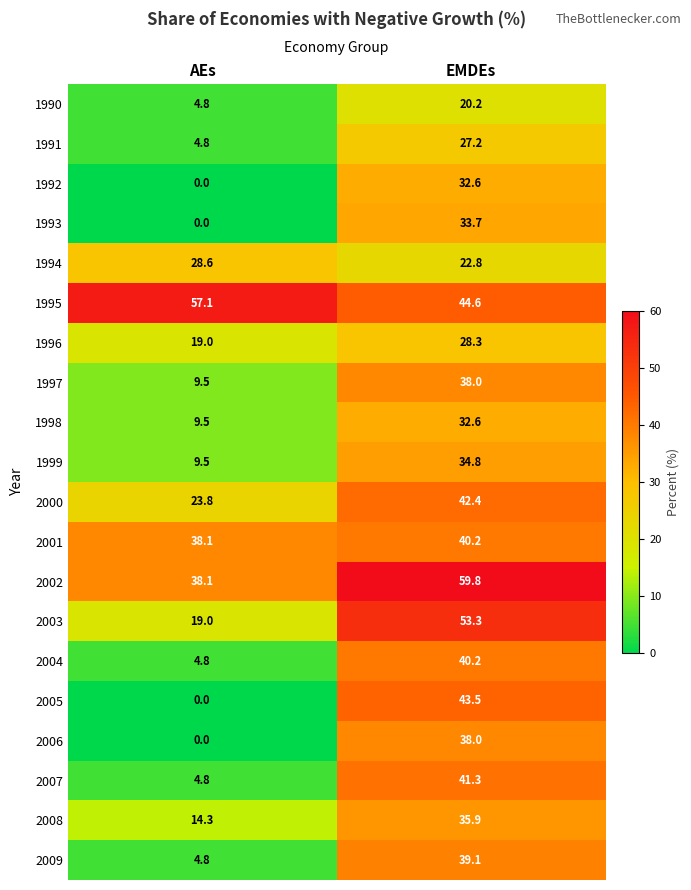

How many categories are shown in the chart?

2